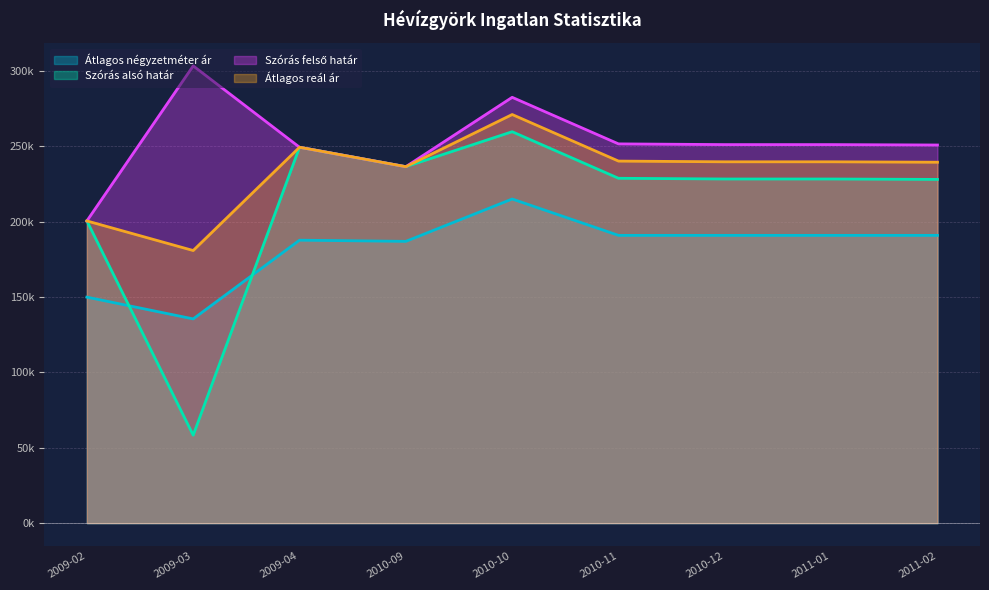

What is the sum of the Szórás felső határ values at 2010-10 and 2009-04?

532123